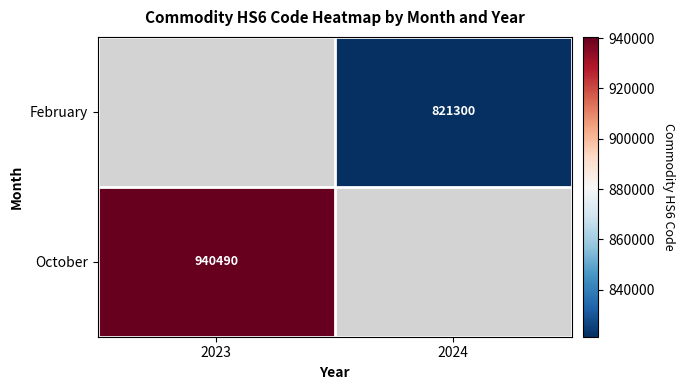

The value of February at 2024 is 1127403. True or false?

False